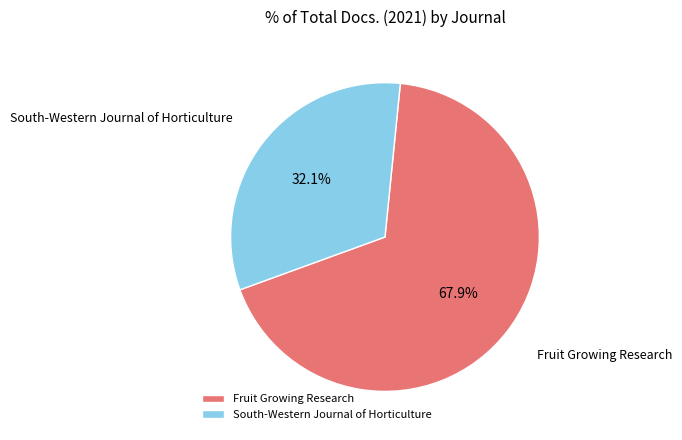

To the nearest percent, what portion does Fruit Growing Research represent?

68%